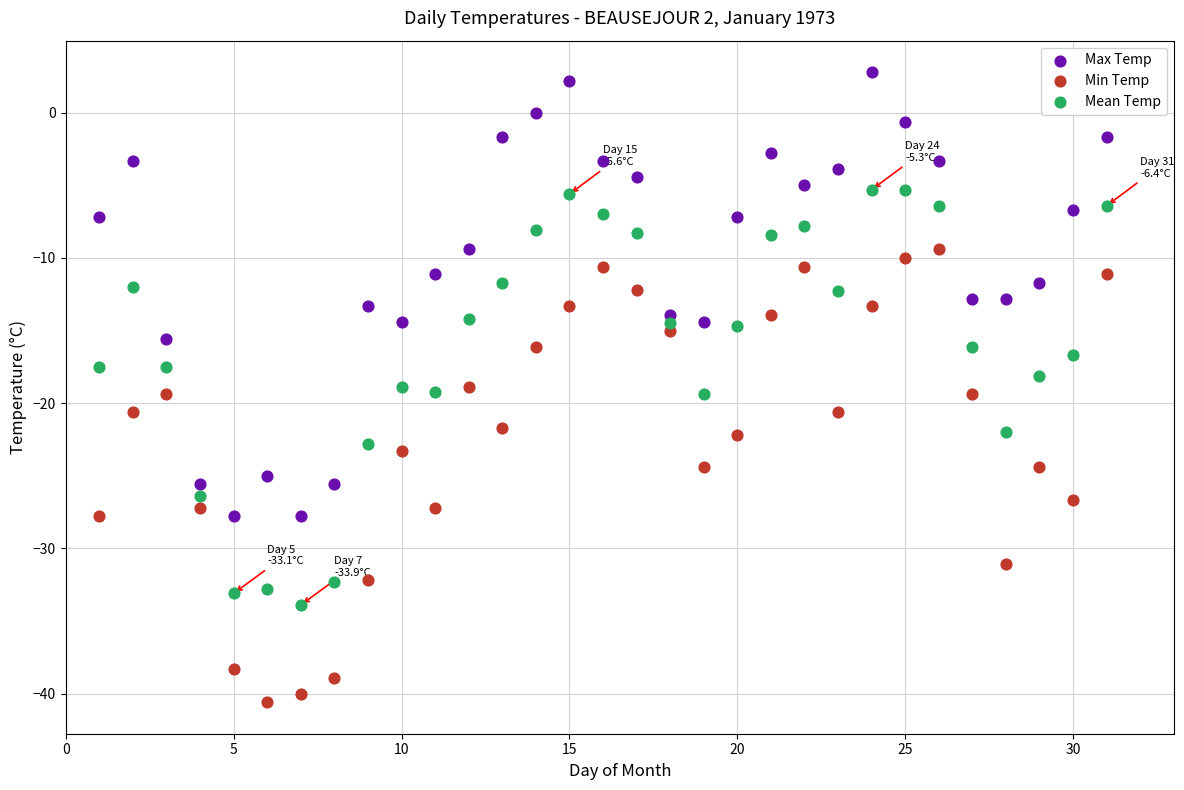

Which series has the widest spread of Y values?

Min Temp